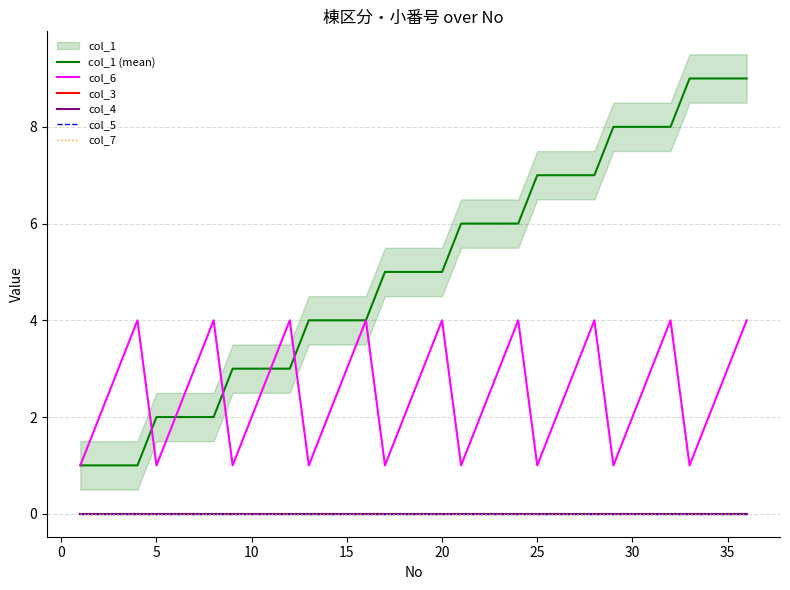

What is the maximum value for col_1 (mean)?

9